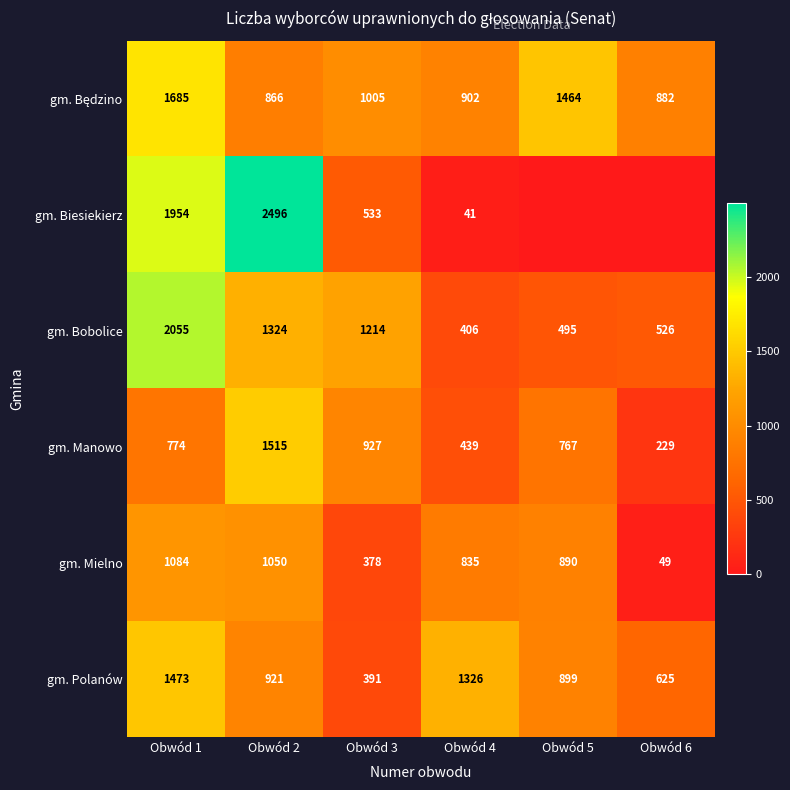

List the labels in order of gm. Bobolice value, largest first.

Obwód 1, Obwód 2, Obwód 3, Obwód 6, Obwód 5, Obwód 4